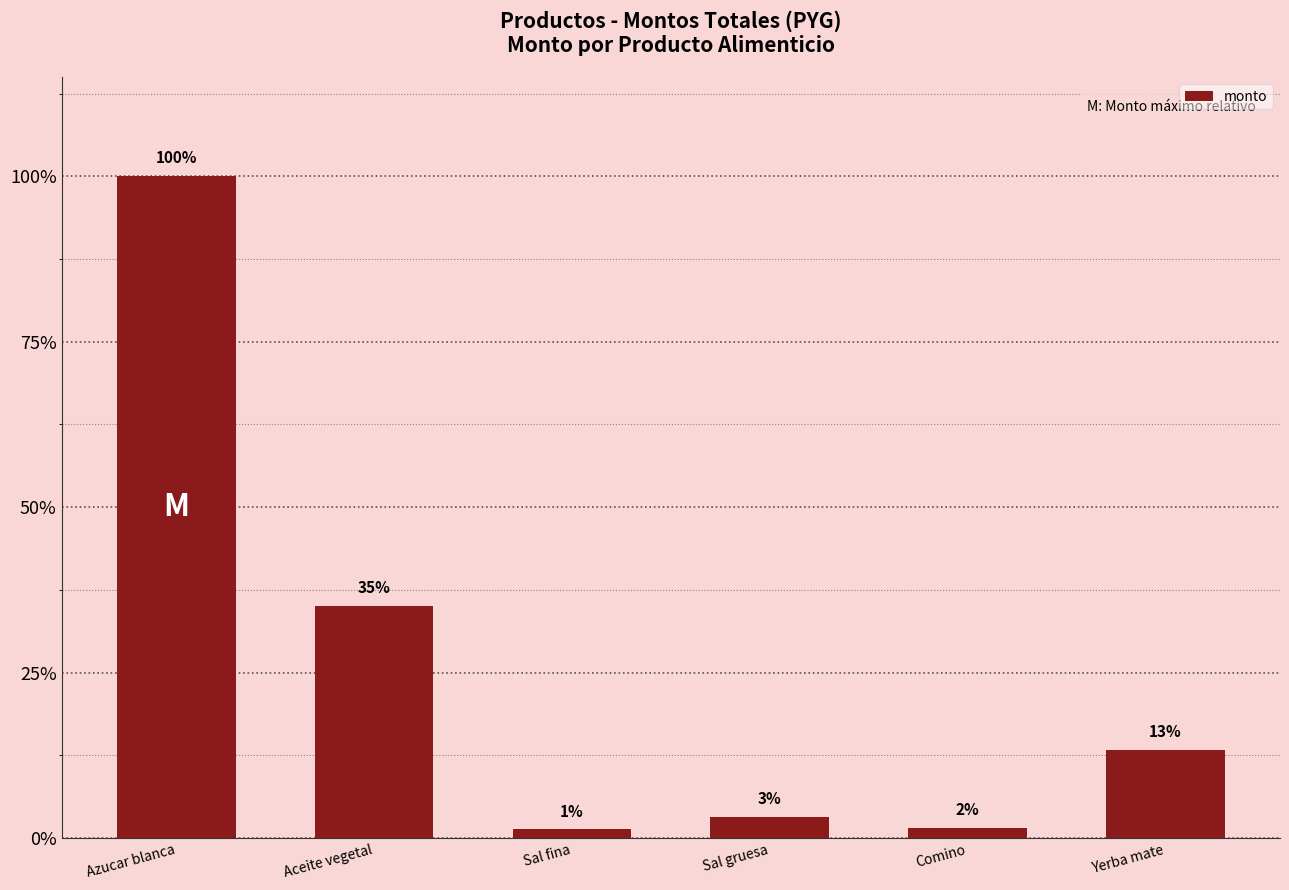

What is the change in value from Aceite vegetal to Sal fina?

-33.8